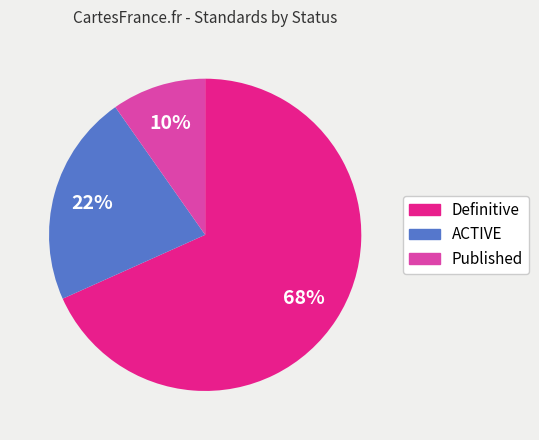

To the nearest percent, what is the average slice percentage?

33%